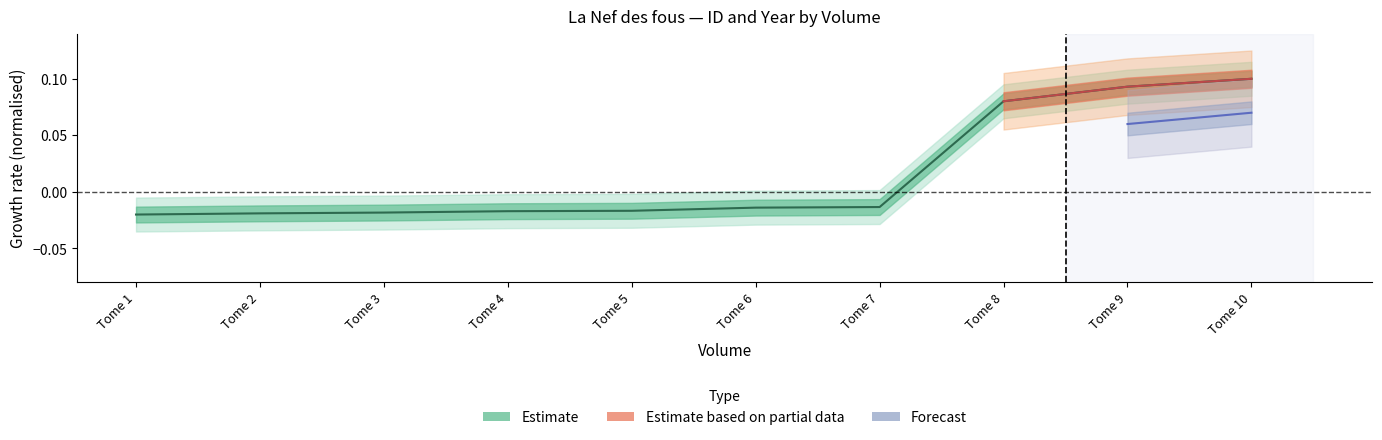

What is the greatest value displayed?

0.1